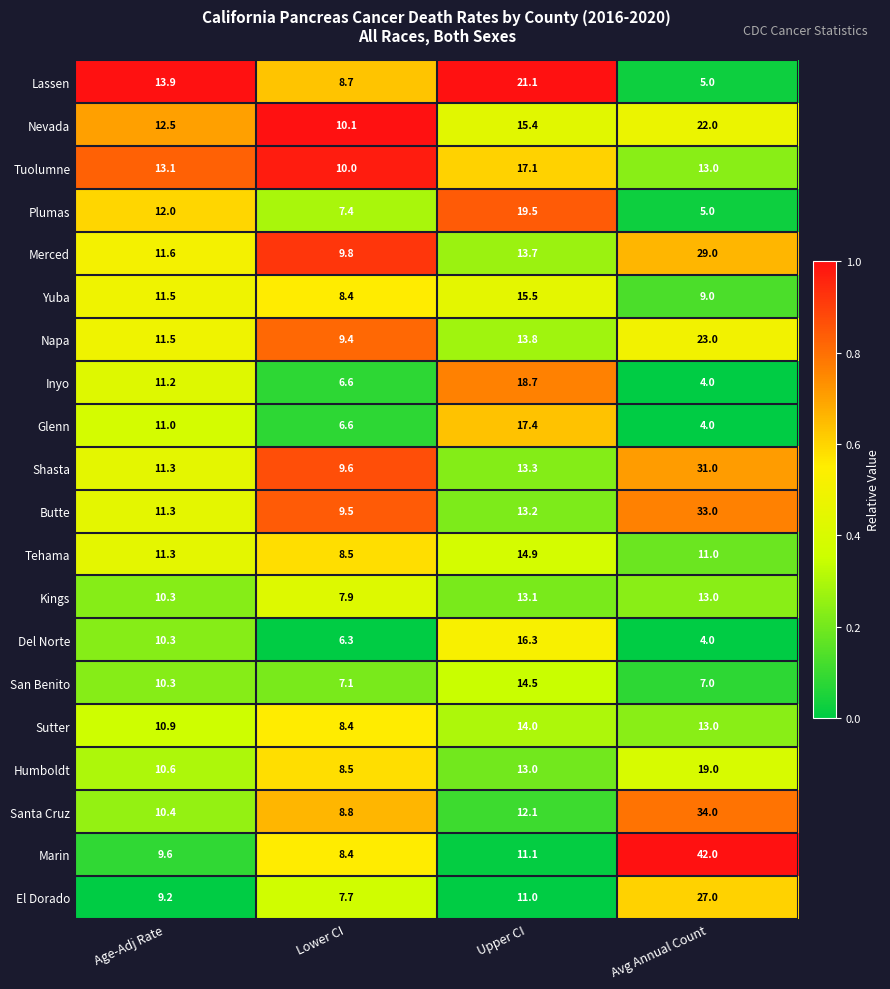

At which category is the sum across all series the highest?

Avg Annual Count